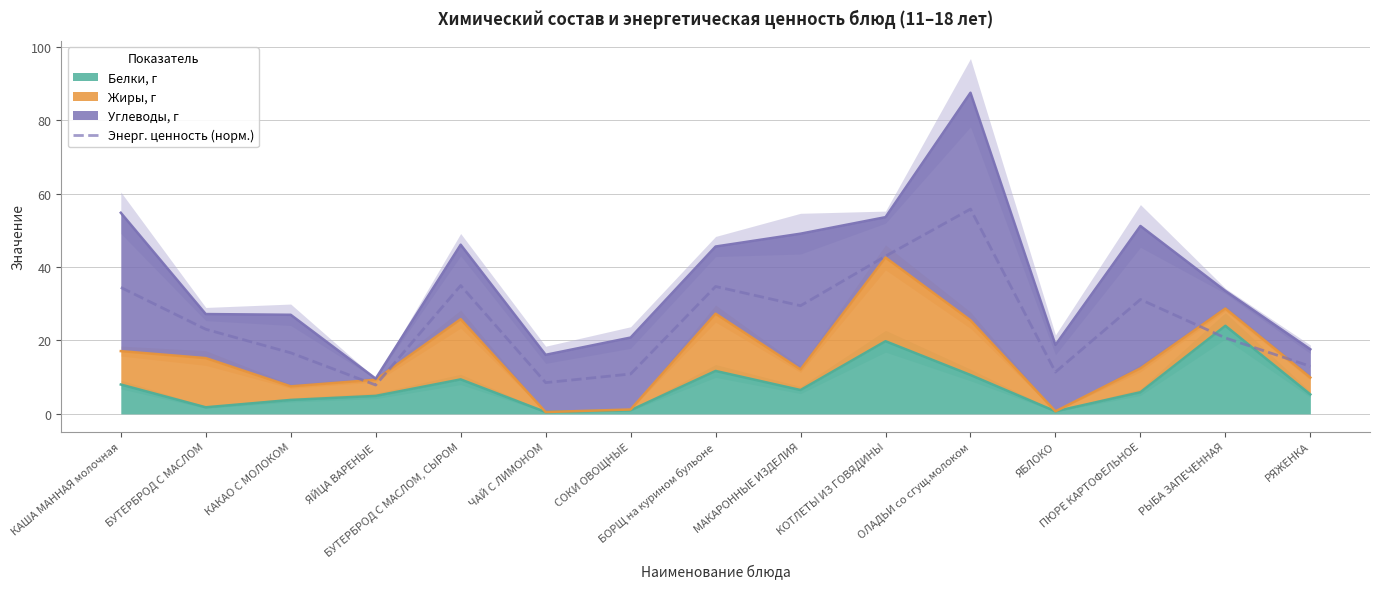

How many points are higher than both their immediate neighbors (excluding endpoints)?

4